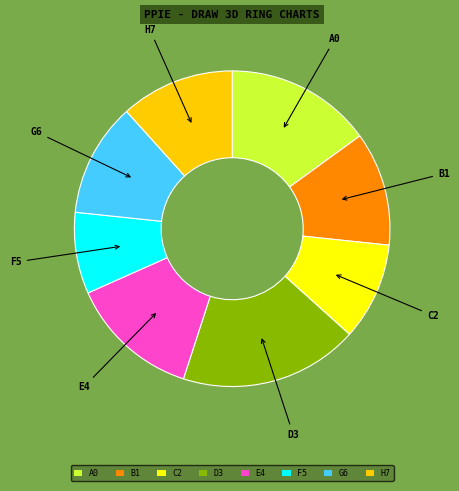

Is there any slice that represents more than half of the pie?

No